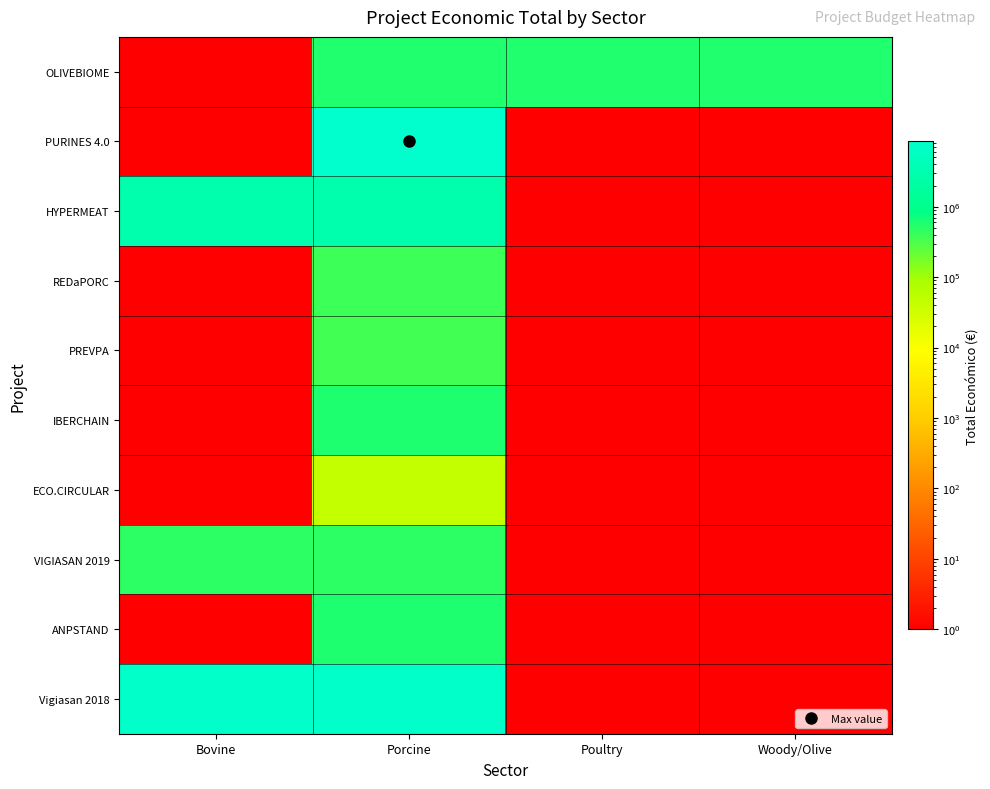

What is the maximum value shown in the chart?

8484999